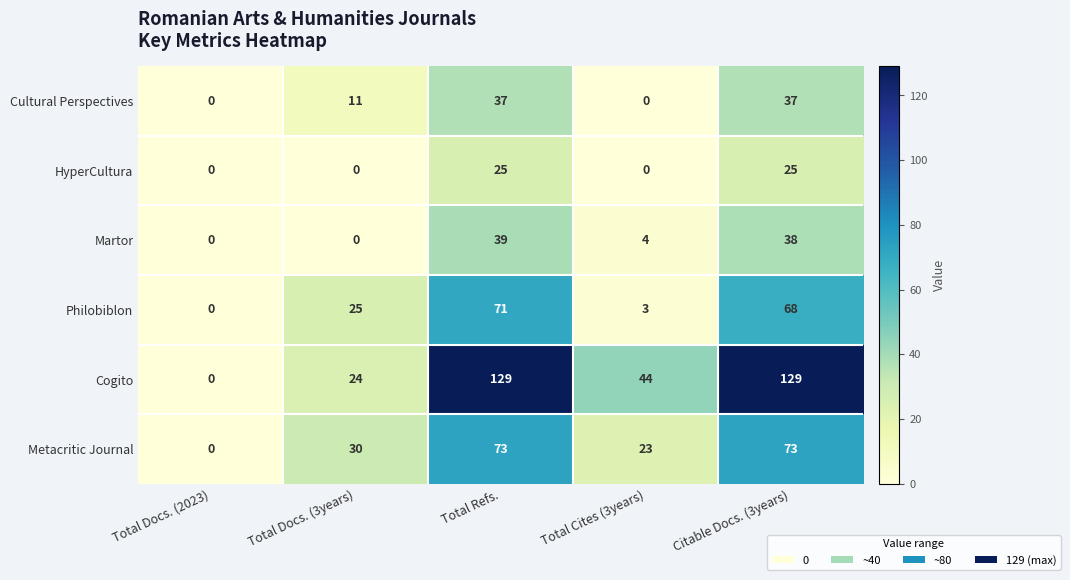

Reading left to right, extract all data points from this chart.

Cultural Perspectives: 0	11	37	0	37
HyperCultura: 0	0	25	0	25
Martor: 0	0	39	4	38
Philobiblon: 0	25	71	3	68
Cogito: 0	24	129	44	129
Metacritic Journal: 0	30	73	23	73